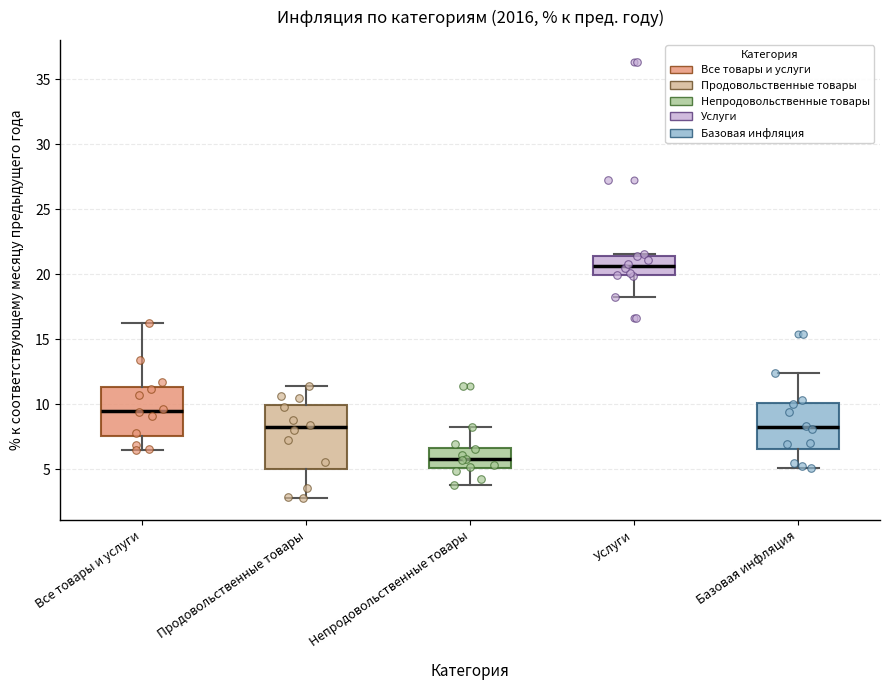

Reading left to right, transcribe this box plot: for each box, give where its median line is, the range the box spans, and where its two whiskers end, as read against the y-axis. The values are not printed on the chart, so give them approximately, as read against the axis.

Все товары и услуги: median 9.5, box 7.5 to 11.5, whiskers 6.5 to 16.0
Продовольственные товары: median 8.0, box 5.0 to 10.0, whiskers 3.0 to 11.5
Непродовольственные товары: median 6.0, box 5.0 to 6.5, whiskers 4.0 to 8.5
Услуги: median 20.5, box 20.0 to 21.5, whiskers 18.0 to 21.5
Базовая инфляция: median 8.0, box 6.5 to 10.0, whiskers 5.0 to 12.5